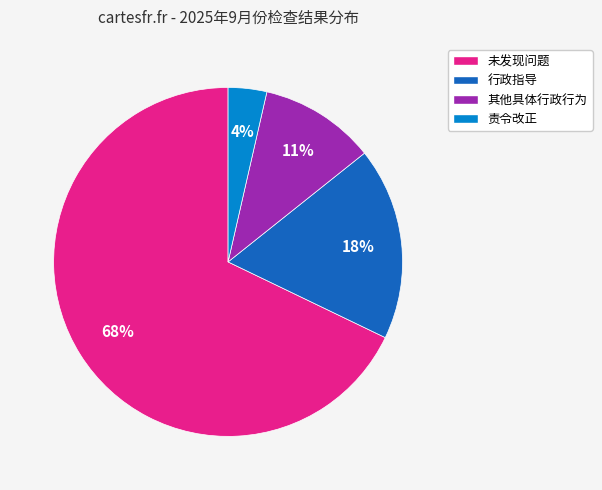

Which has a higher value, 责令改正 or 行政指导?

行政指导